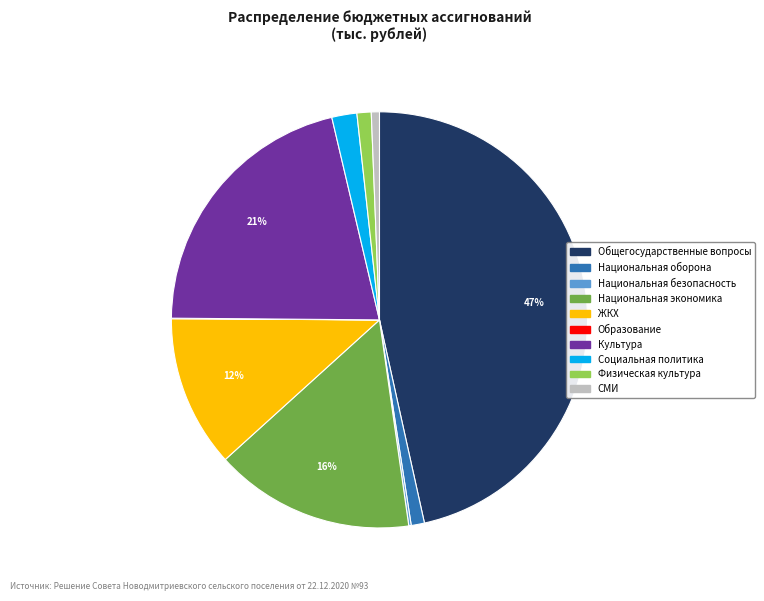

Which slice is the largest?

Общегосударственные вопросы